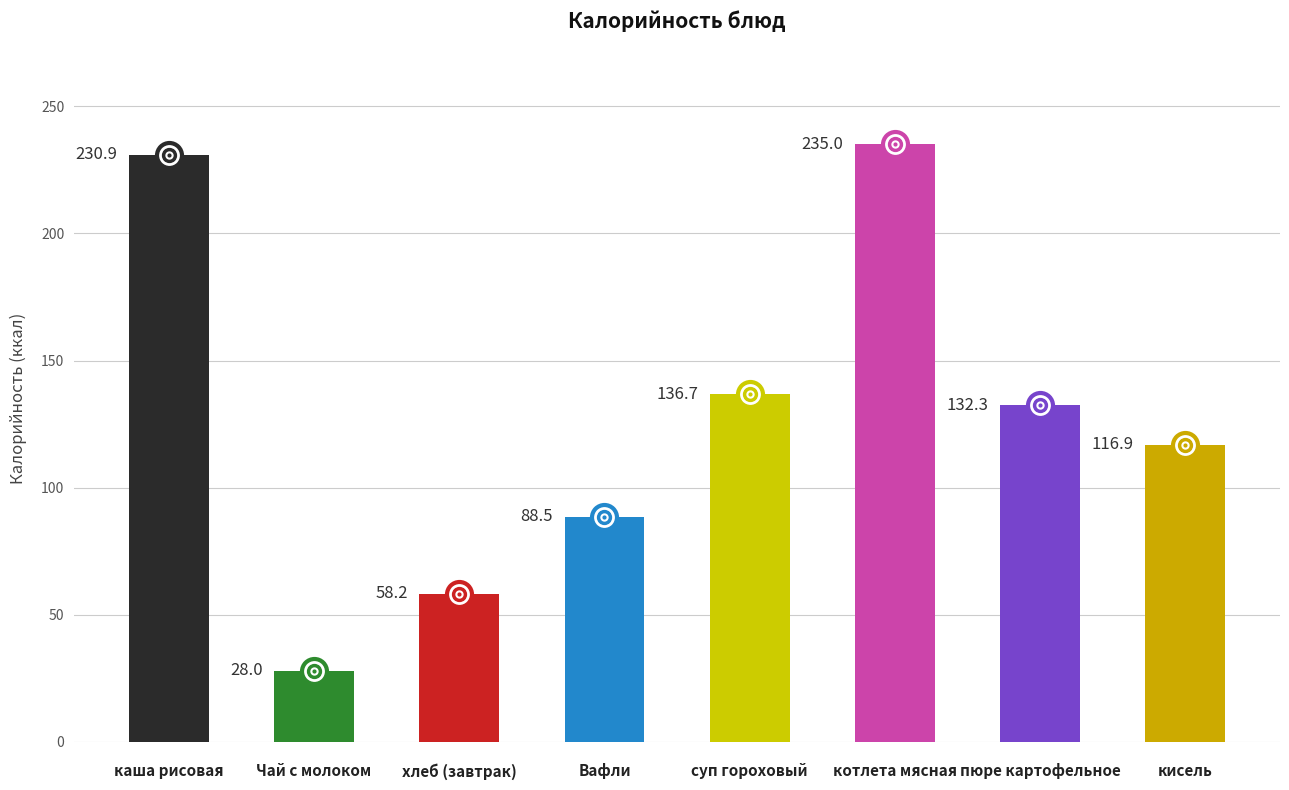

Is it true that the value at суп гороховый is 195.4?

False